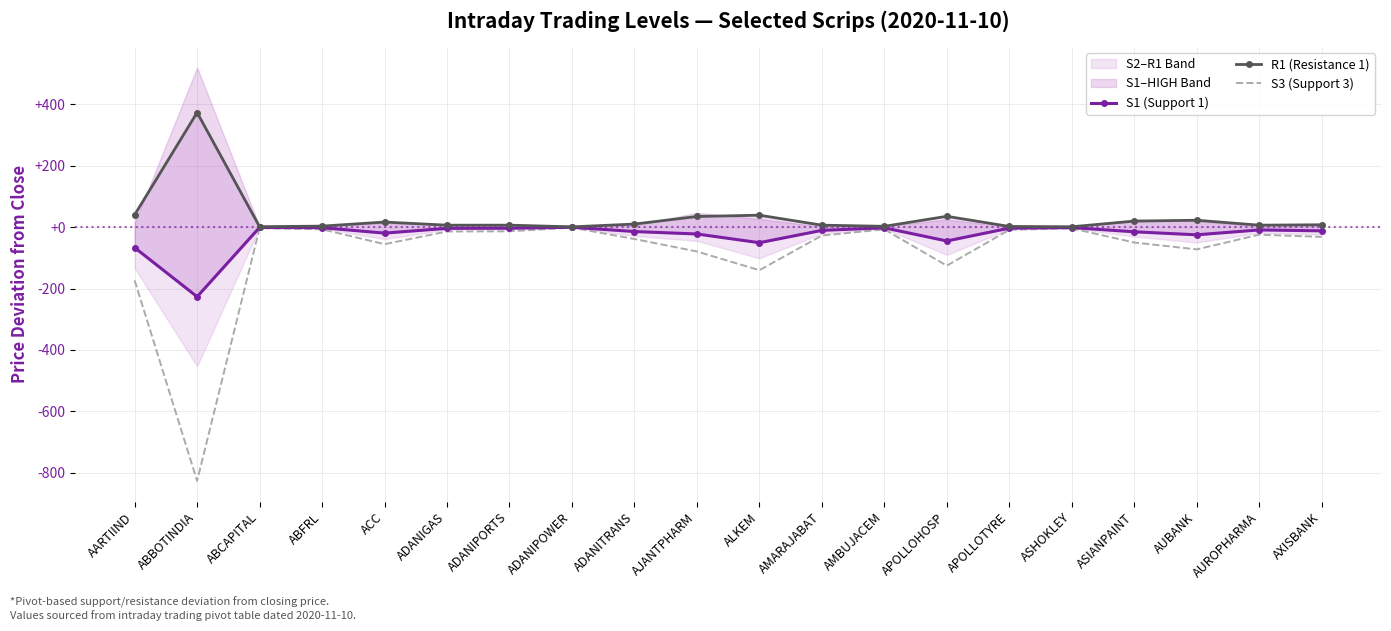

Rank the series by their average value, from highest to lowest.

R1 (Resistance 1), S1 (Support 1), S3 (Support 3)